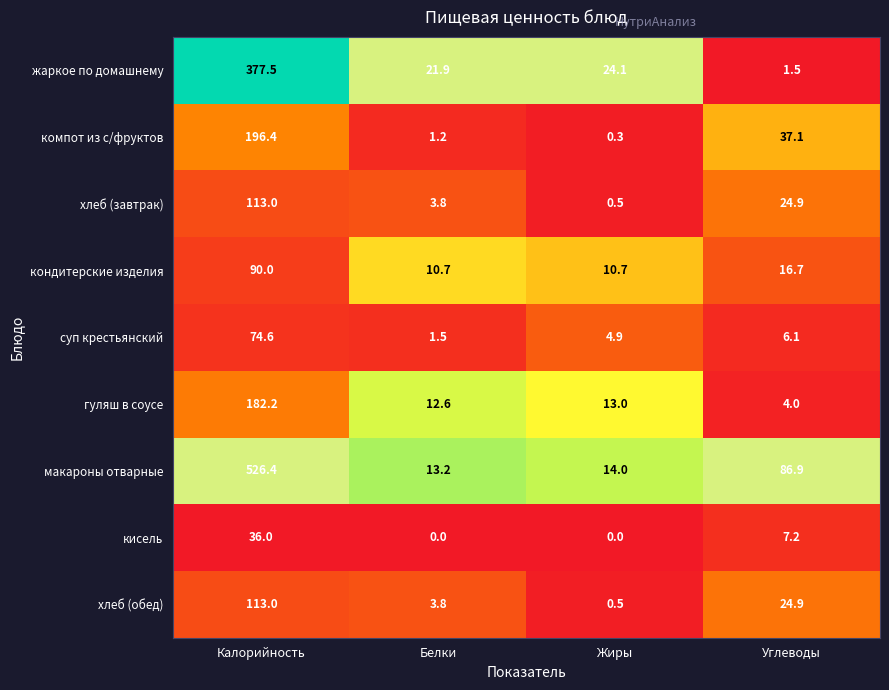

What is the maximum value shown in the chart?

526.4